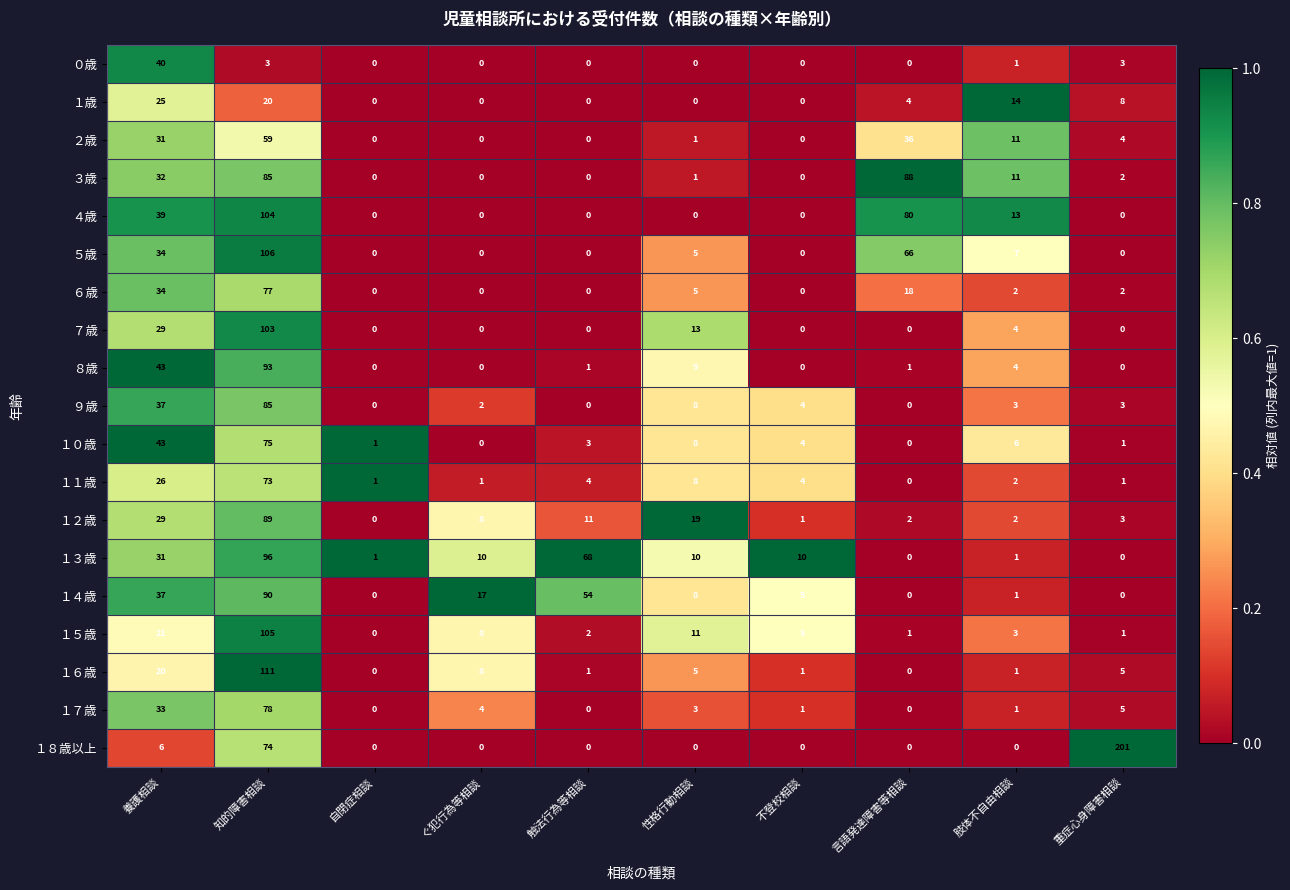

At how many categories does at least one series exceed 0?

10